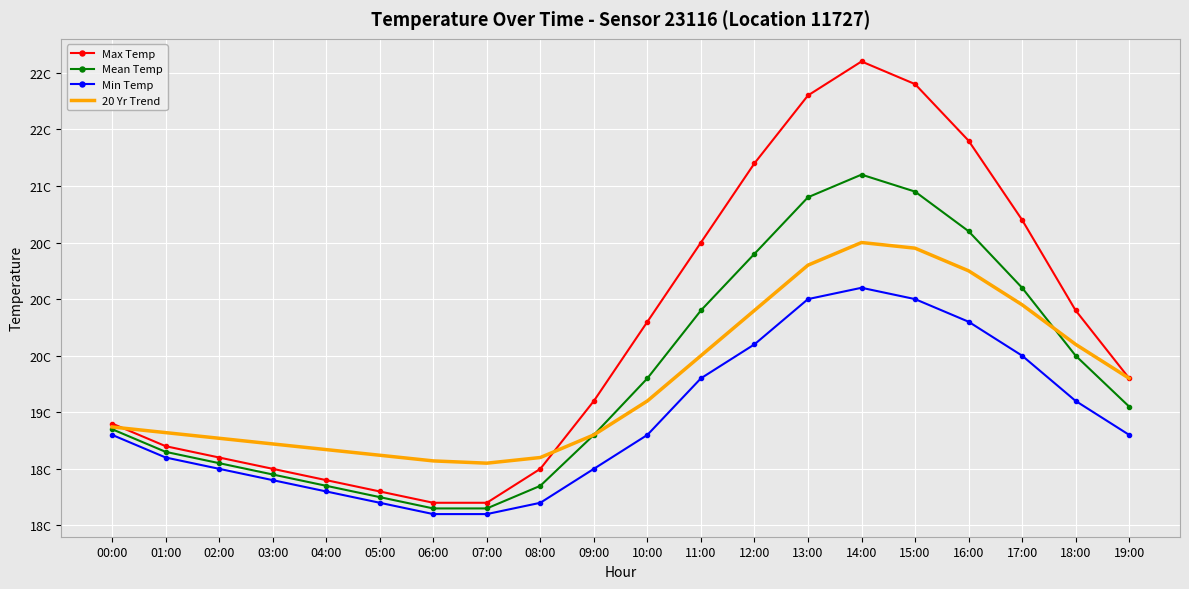

At how many categories does at least one series exceed 21?

5